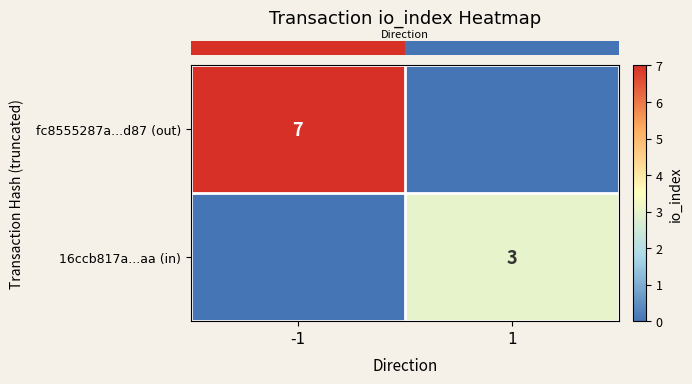

At which label does row_0 reach its minimum?

1